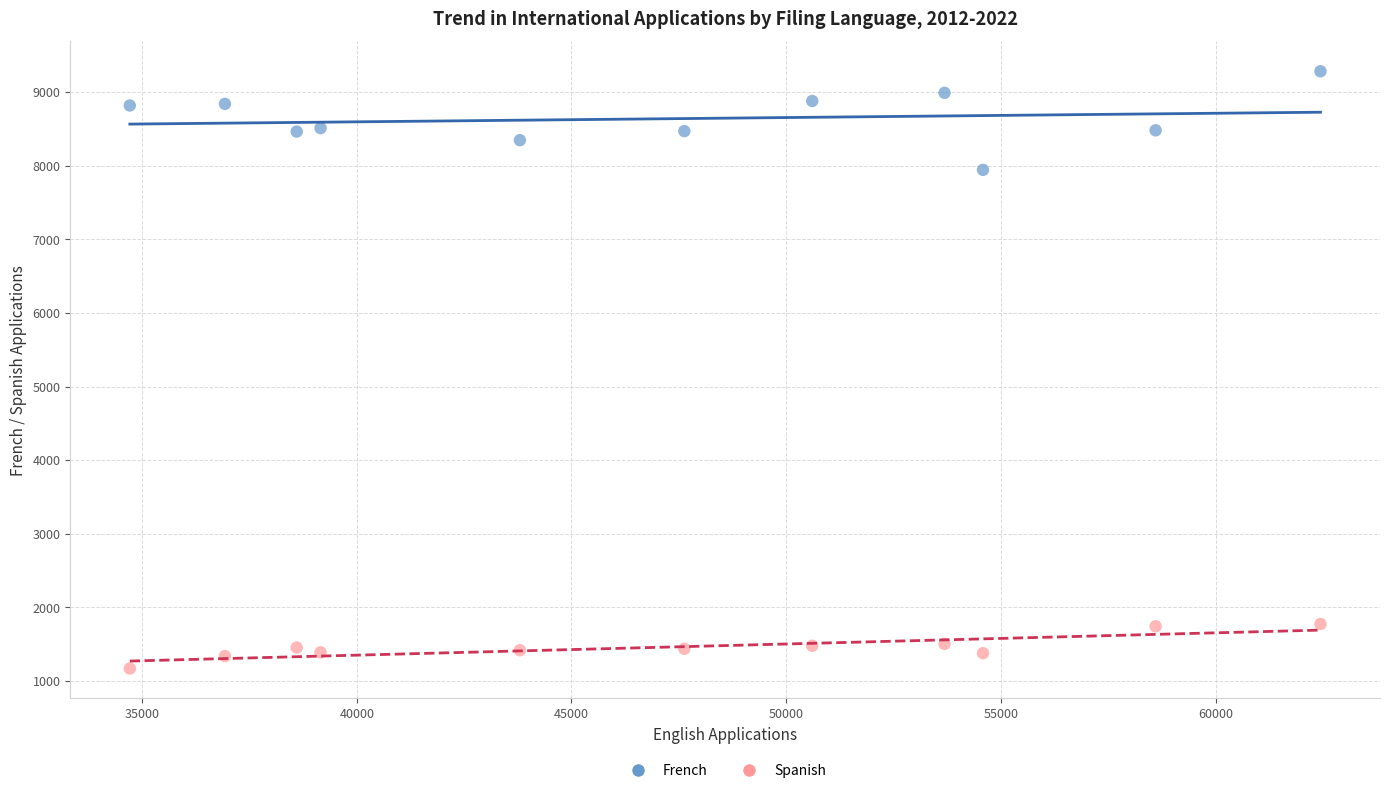

Across all data points, what is the range of X values (max minus min)?

27729